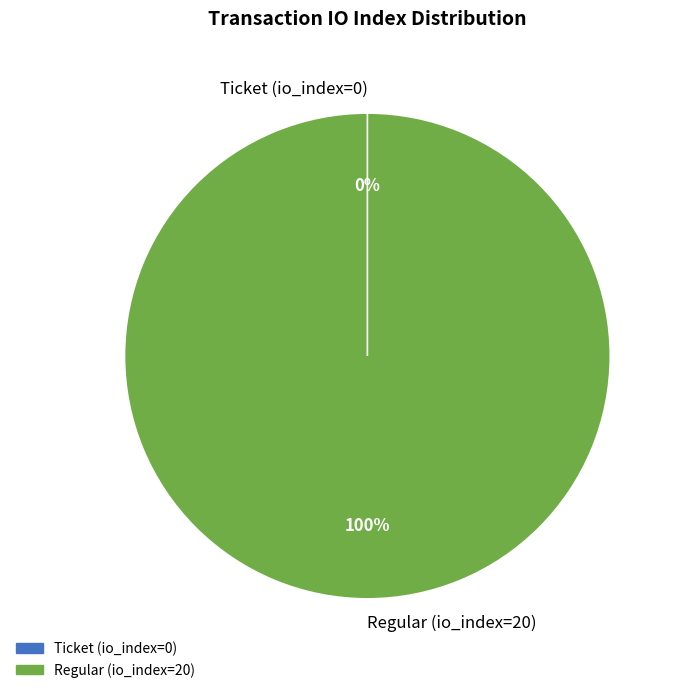

Is it true that Ticket (io_index=0) is 0% of the pie?

True